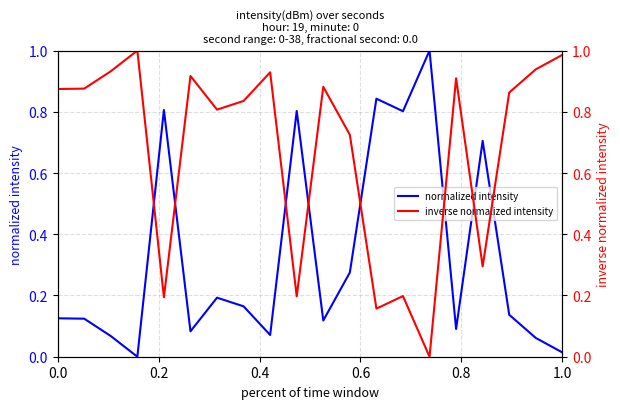

True or false: inverse normalized intensity has more than 2 interior local peaks.

True